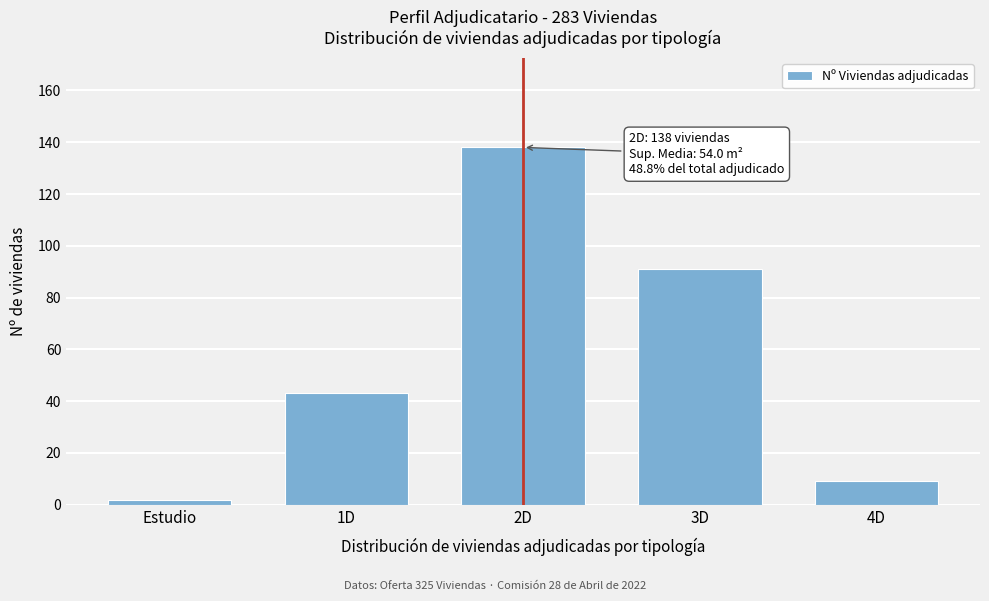

Reading left to right, what are all the values shown in this chart?

Estudio=2	1D=43	2D=138	3D=91	4D=9